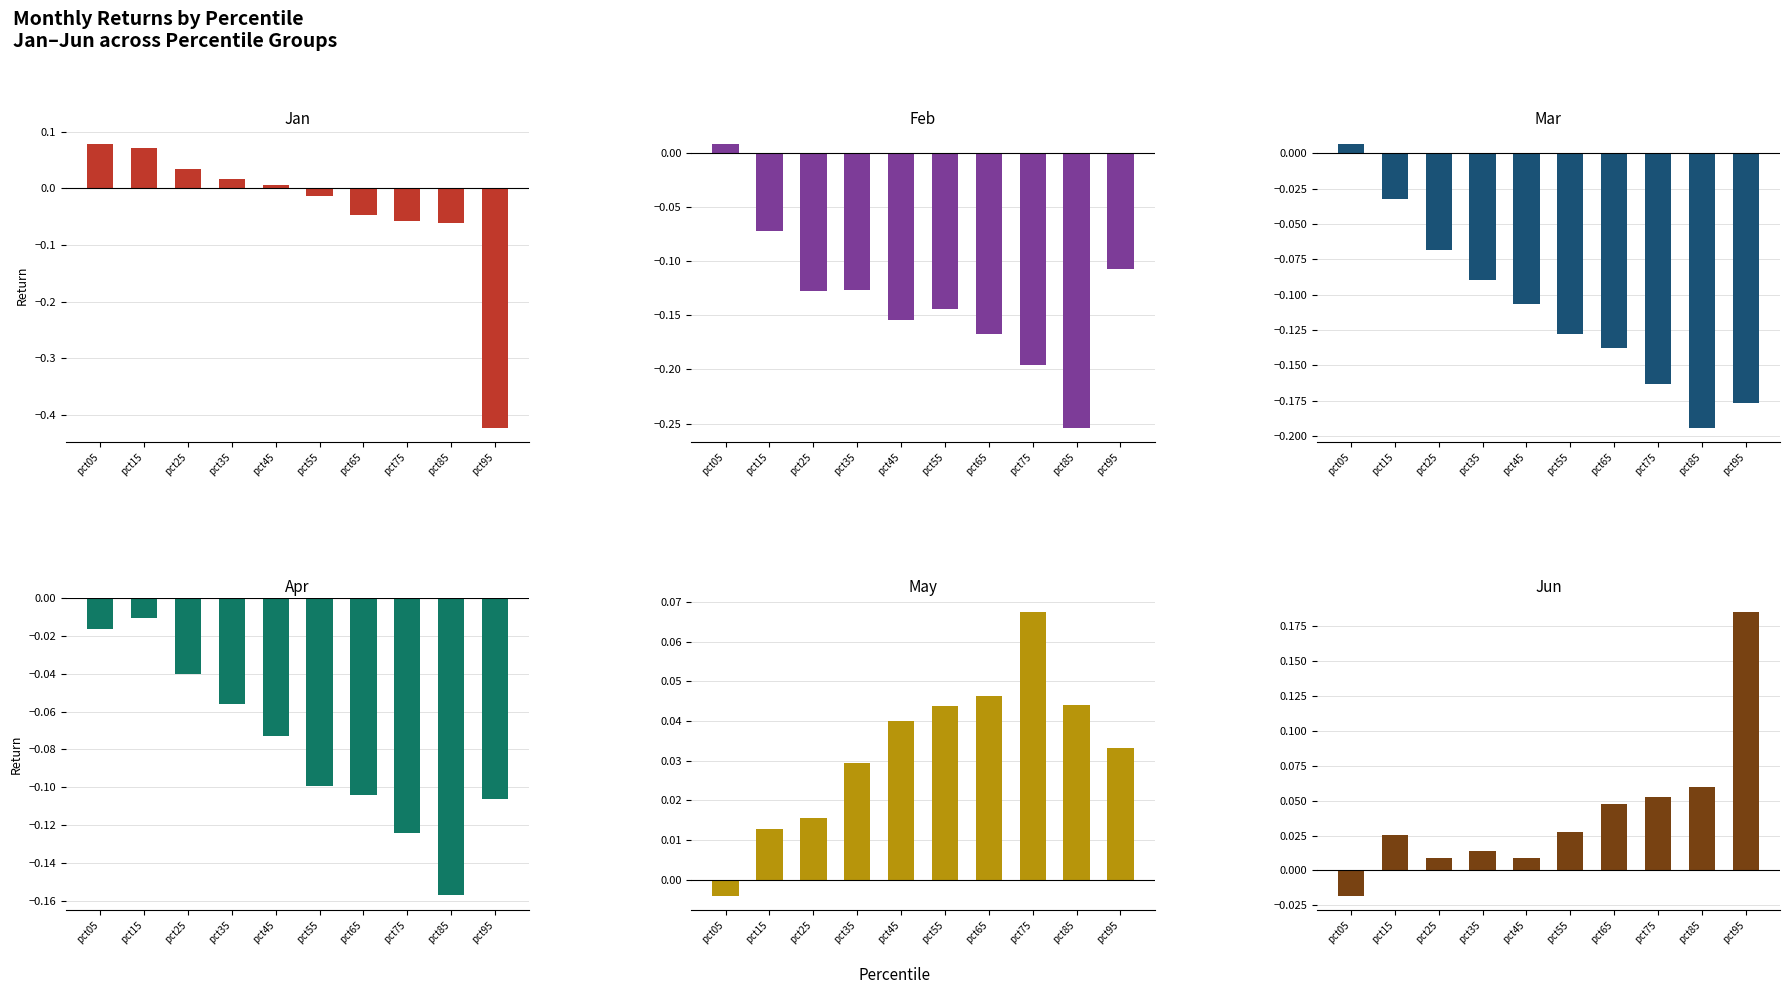

Reading right to left, transcribe all the data shown in this chart.

Jan: -0.4	-0.1	-0.1	-0.0	-0.0	0.0	0.0	0.0	0.1	0.1
Feb: -0.1	-0.3	-0.2	-0.2	-0.1	-0.2	-0.1	-0.1	-0.1	0.0
Mar: -0.2	-0.2	-0.2	-0.1	-0.1	-0.1	-0.1	-0.1	-0.0	0.0
Apr: -0.1	-0.2	-0.1	-0.1	-0.1	-0.1	-0.1	-0.0	-0.0	-0.0
May: 0.0	0.0	0.1	0.0	0.0	0.0	0.0	0.0	0.0	-0.0
Jun: 0.2	0.1	0.1	0.0	0.0	0.0	0.0	0.0	0.0	-0.0